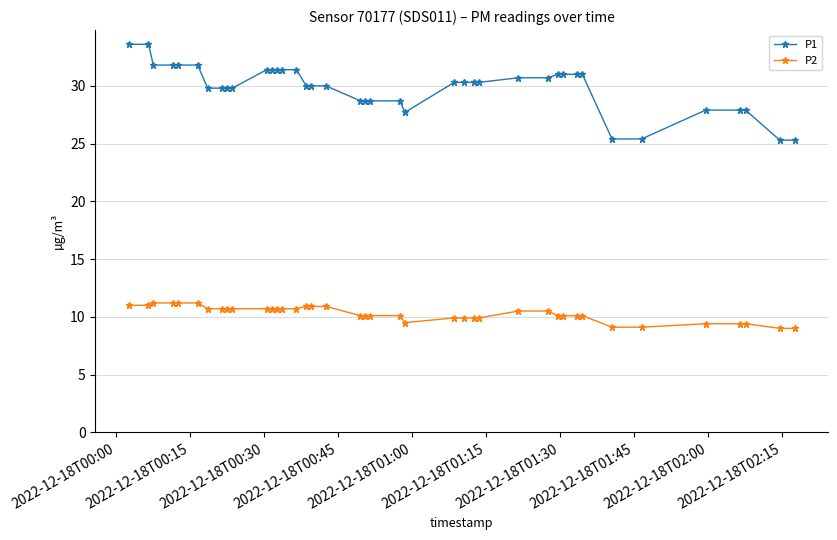

Which series has the widest spread of values?

P1